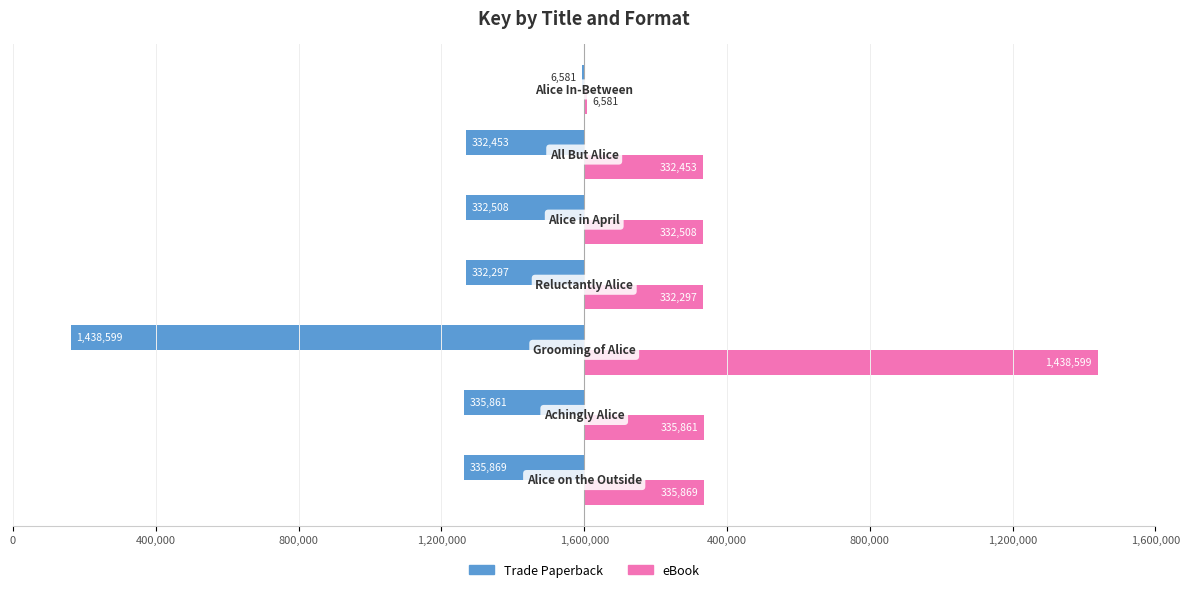

What are all the series names shown in the legend?

Trade Paperback, eBook